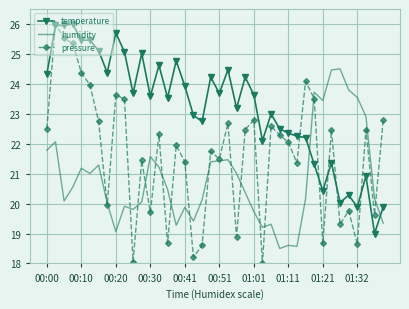

Which series has the widest spread of values?

pressure